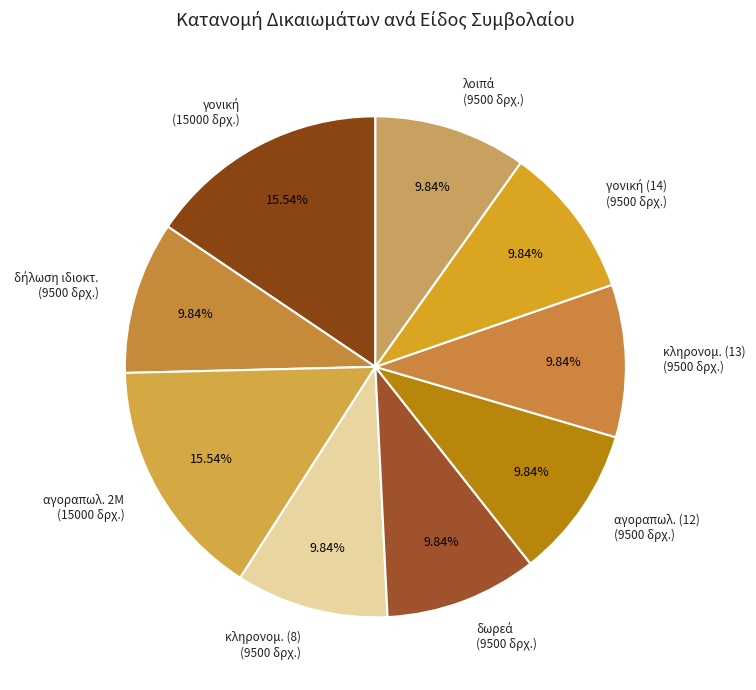

What is the ratio of the value at αγοραπωλ. 2Μ (15000 δρχ.) to the value at κληρονομ. (8) (9500 δρχ.)?

1.6